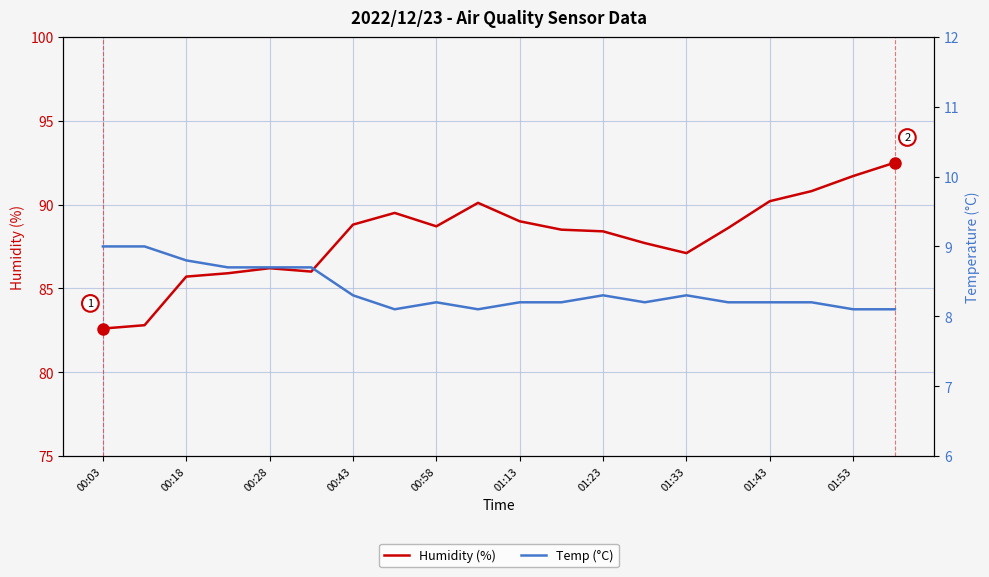

At which label does Humidity (%) first exceed 88?

00:43